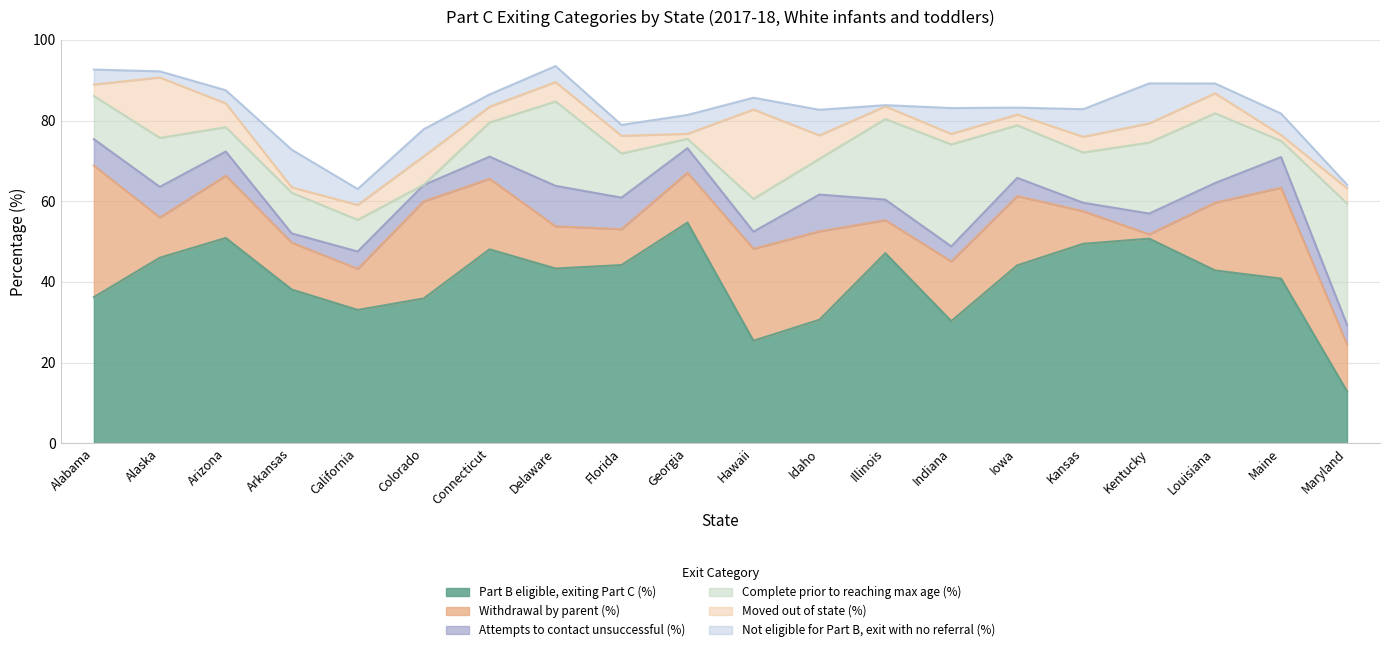

What is the label of the 8th point from the right?

Illinois